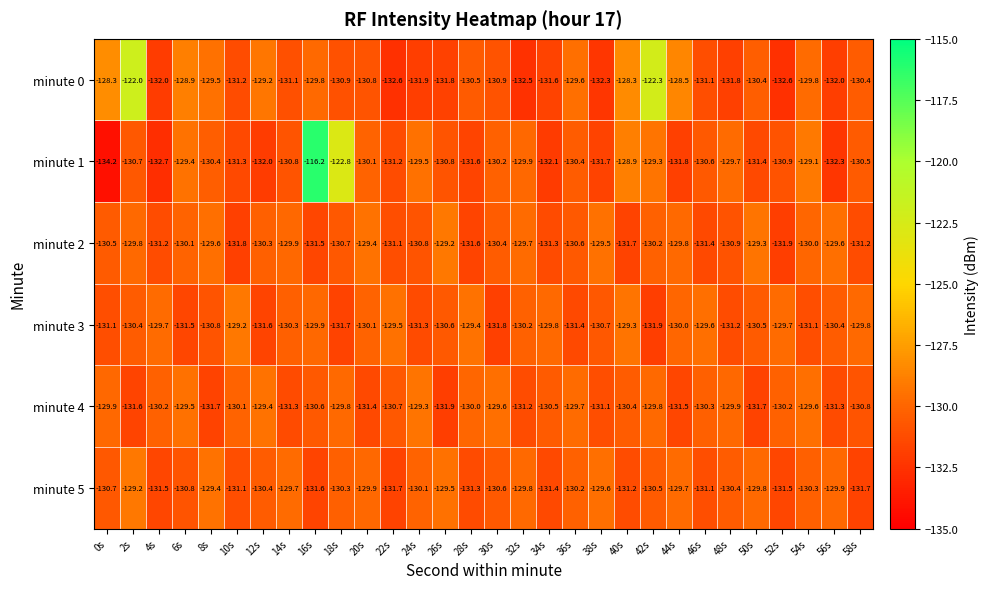

What is the greatest value displayed?

-116.2